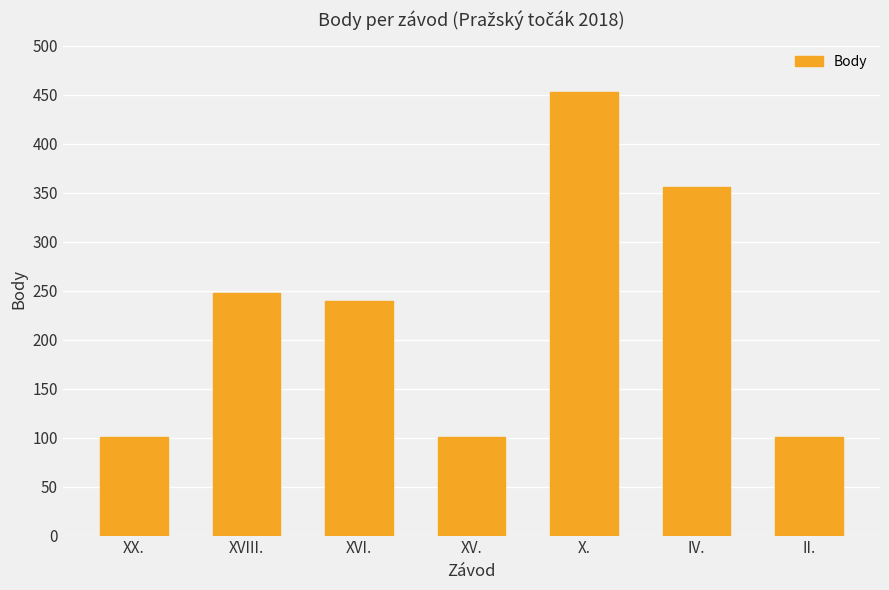

What is the greatest value displayed?

453